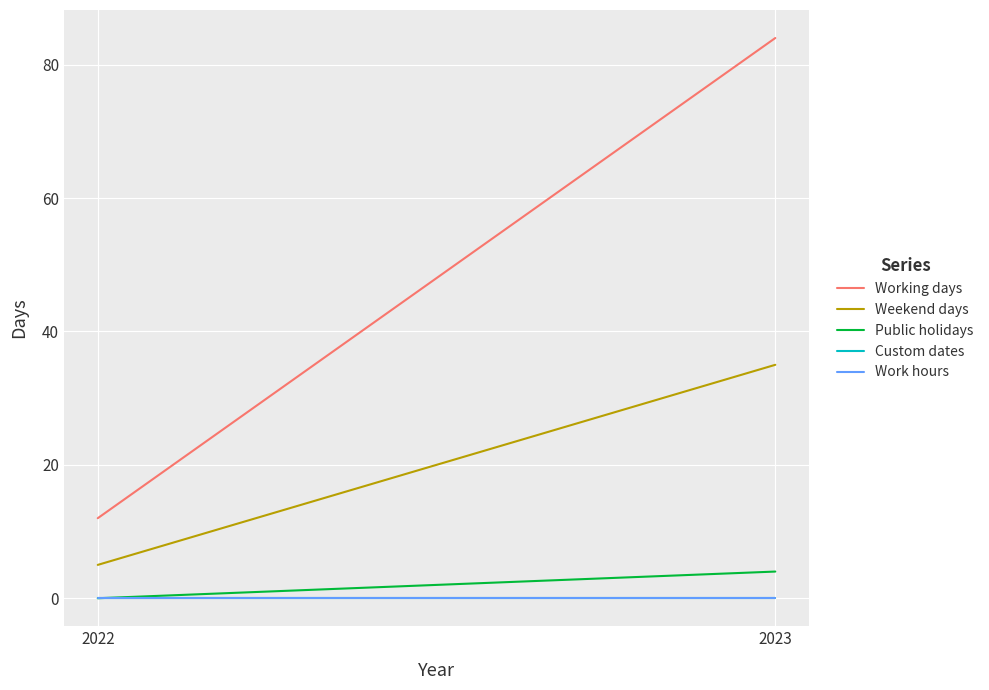

Reading left to right, extract all data points from this chart.

Working days: 12	84
Weekend days: 5	35
Public holidays: 0	4
Custom dates: 0	0
Work hours: 0	0